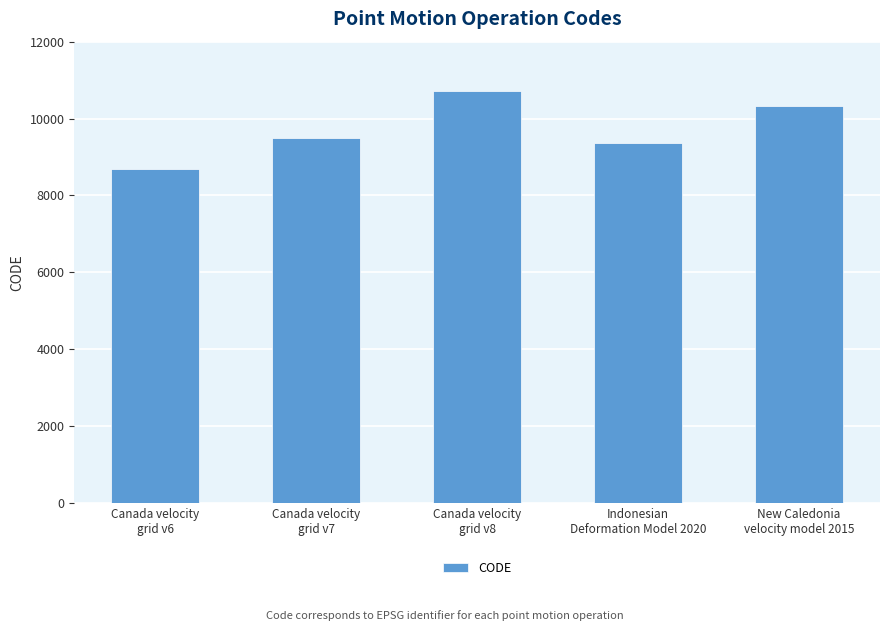

What is the change in value from Canada velocity
grid v8 to New Caledonia
velocity model 2015?

-384